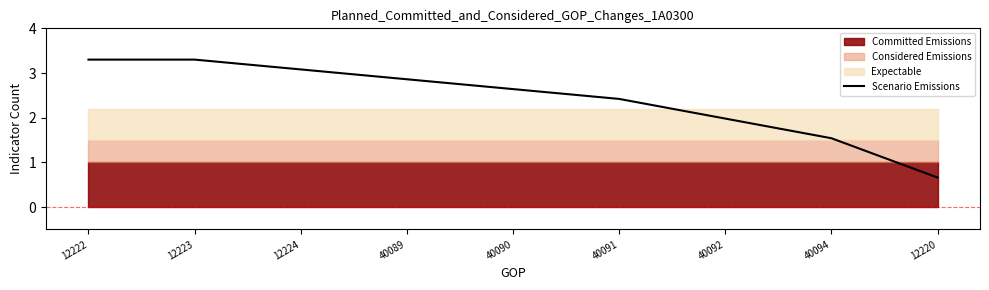

The Scenario Emissions series shows 5.1 at 12222. True or false?

False